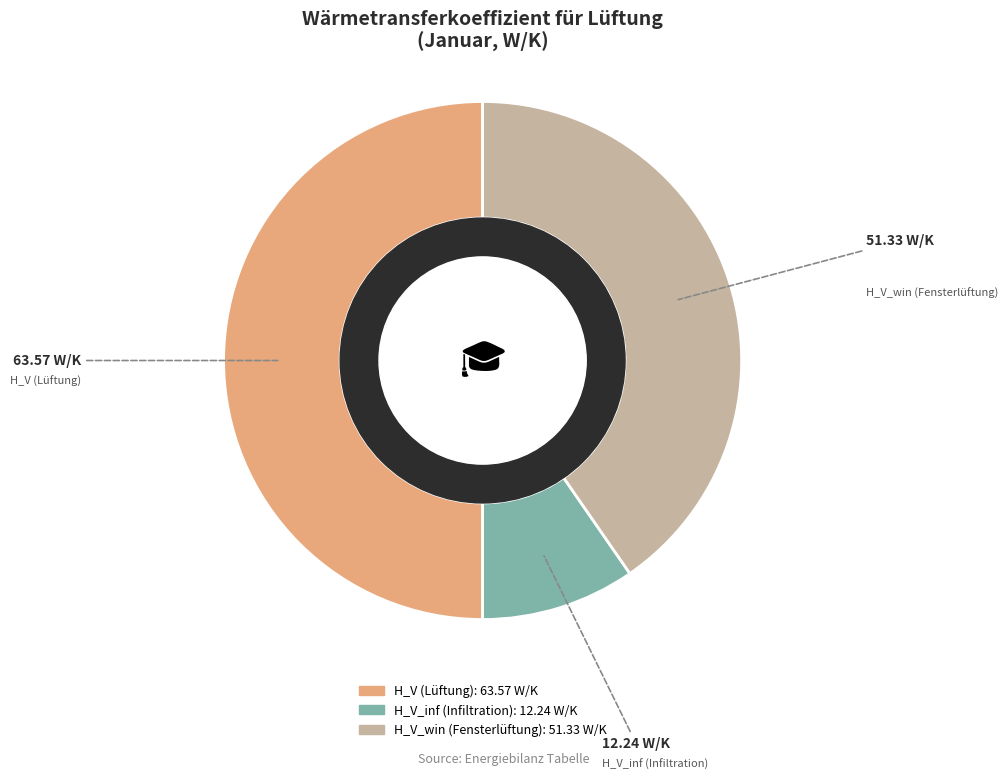

How many segments does this pie chart have?

3